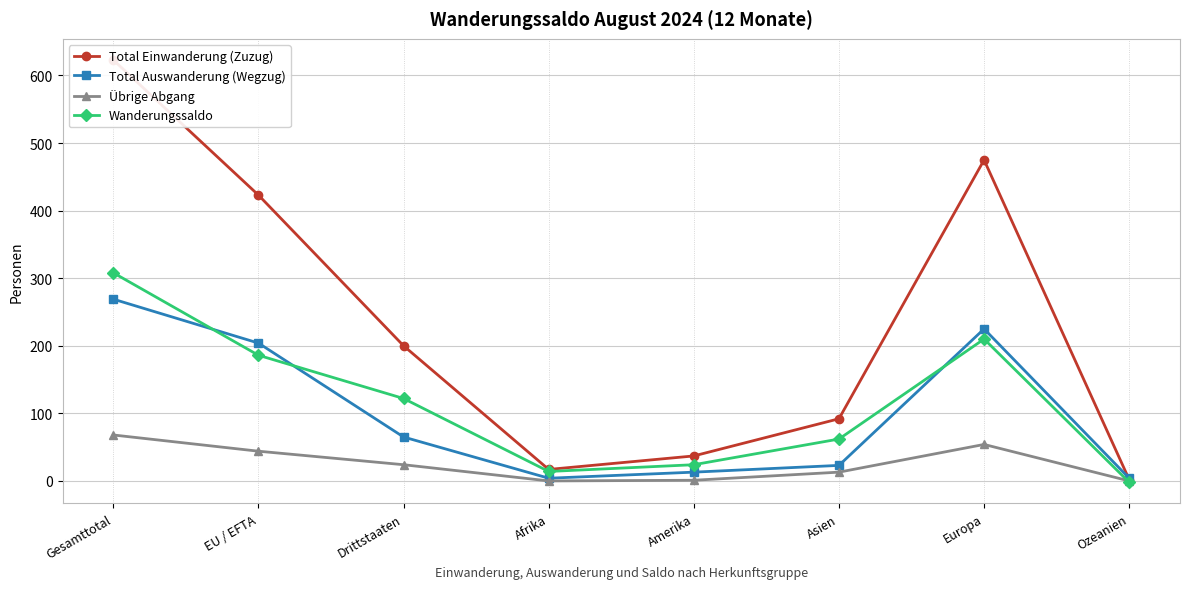

At which category is the sum across all series the highest?

Gesamttotal